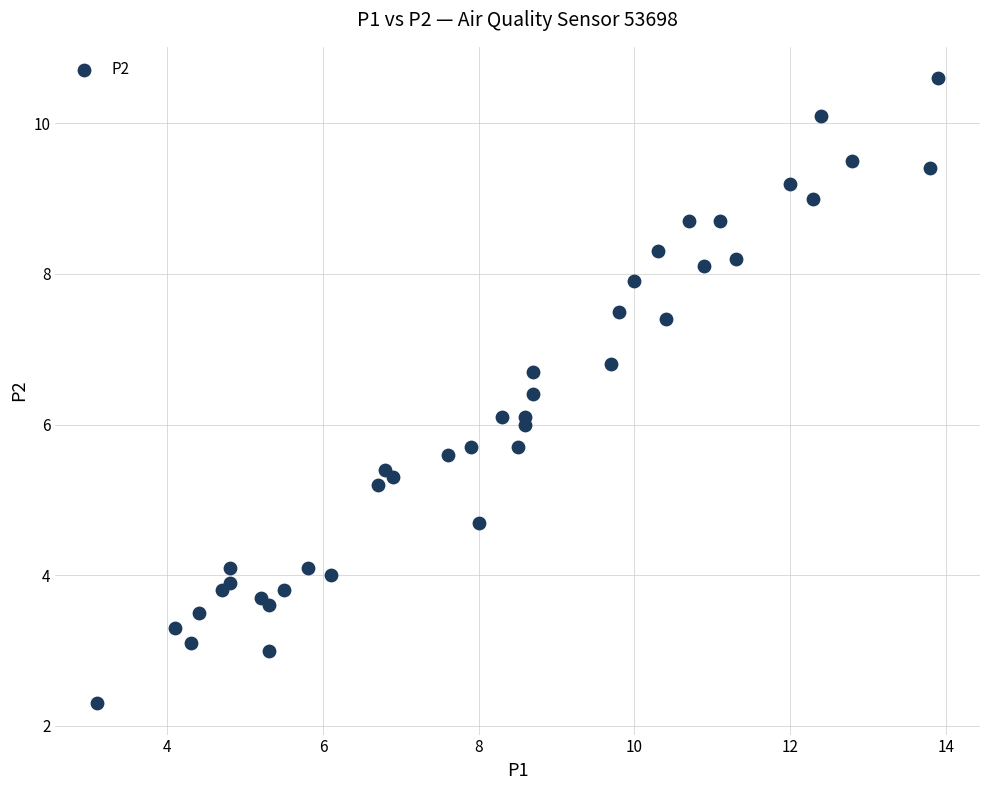

What is the range of X values (max minus min)?

10.8